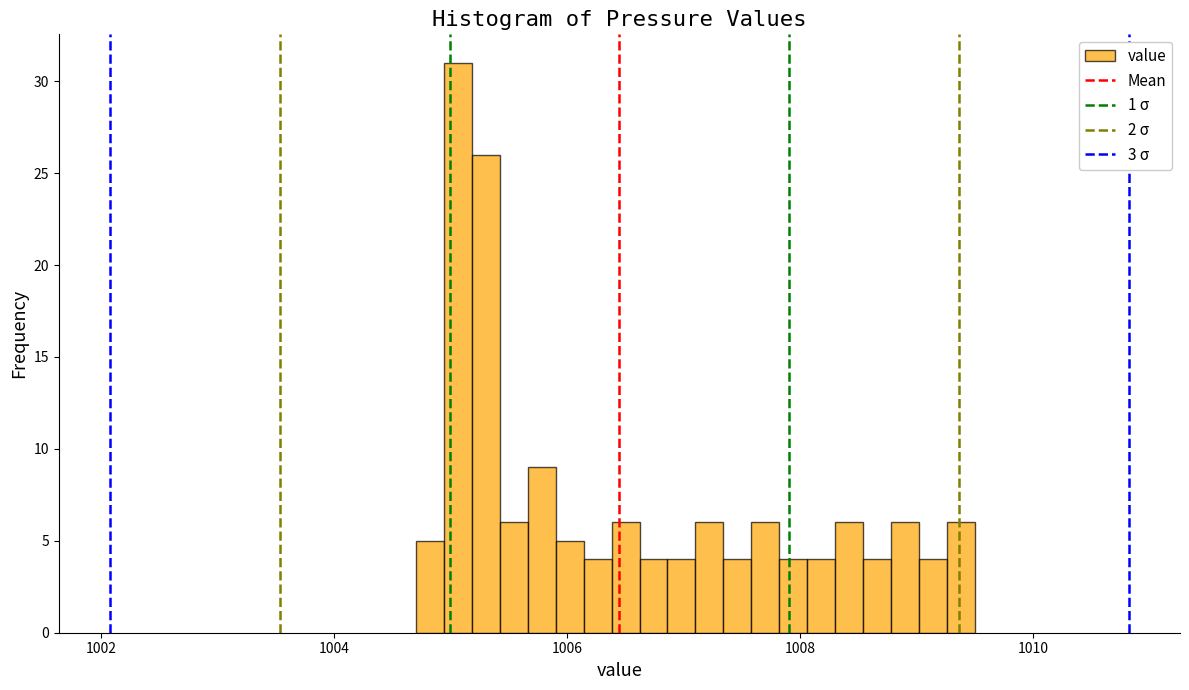

Read against the x-axis, roughly where is the centre of the tallest bar?

1005.0